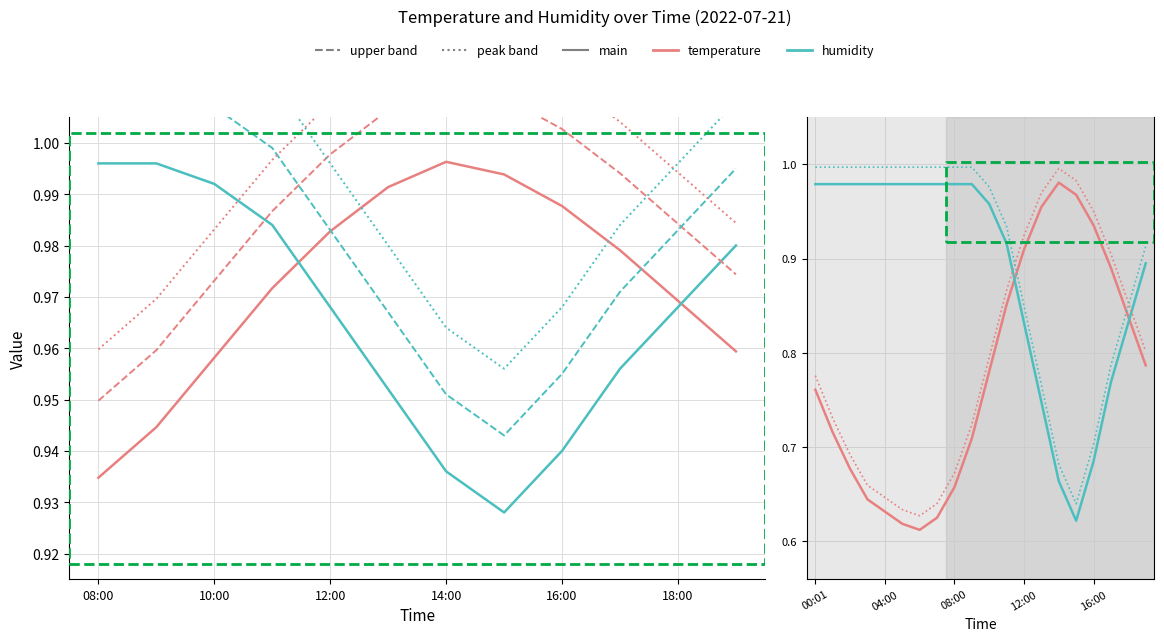

At which category is the sum across all series the highest?

11:00